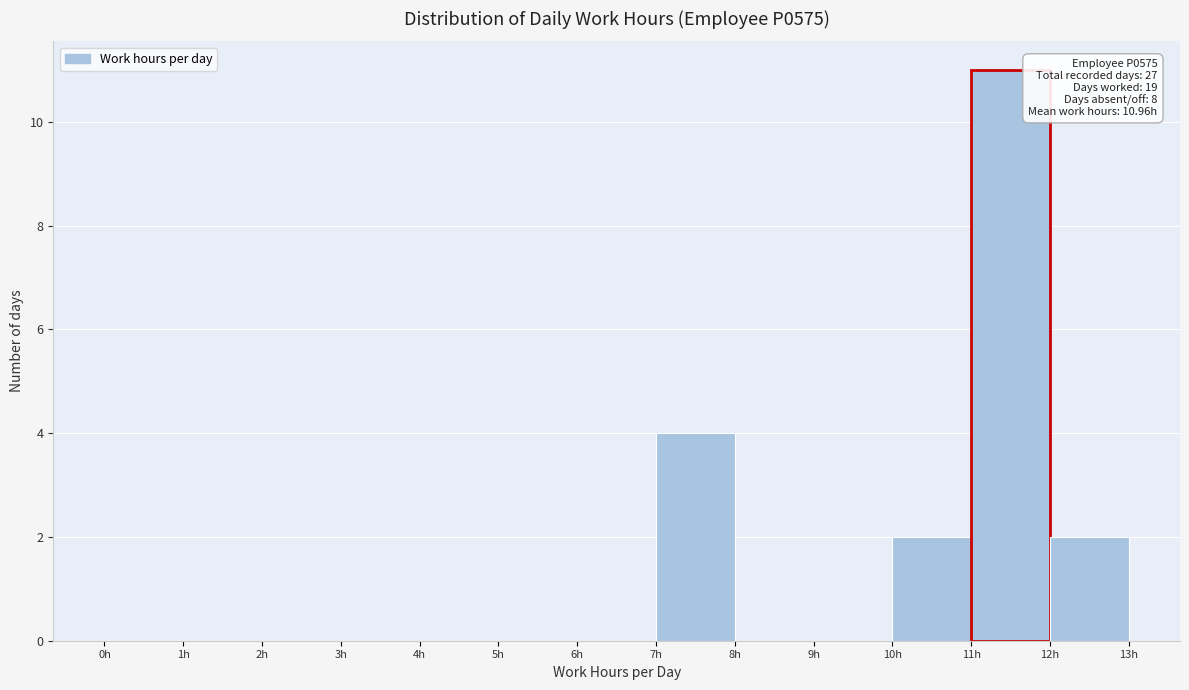

Over which range of the x-axis is the bar tallest?

11 to 12